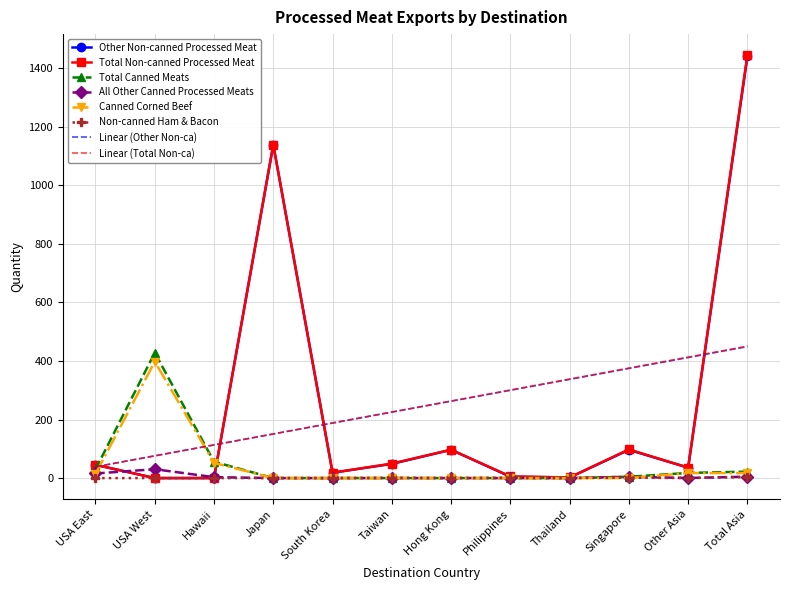

Is the value of Linear (Other Non-ca) at USA West greater than the value of Linear (Total Non-ca) at Singapore?

No